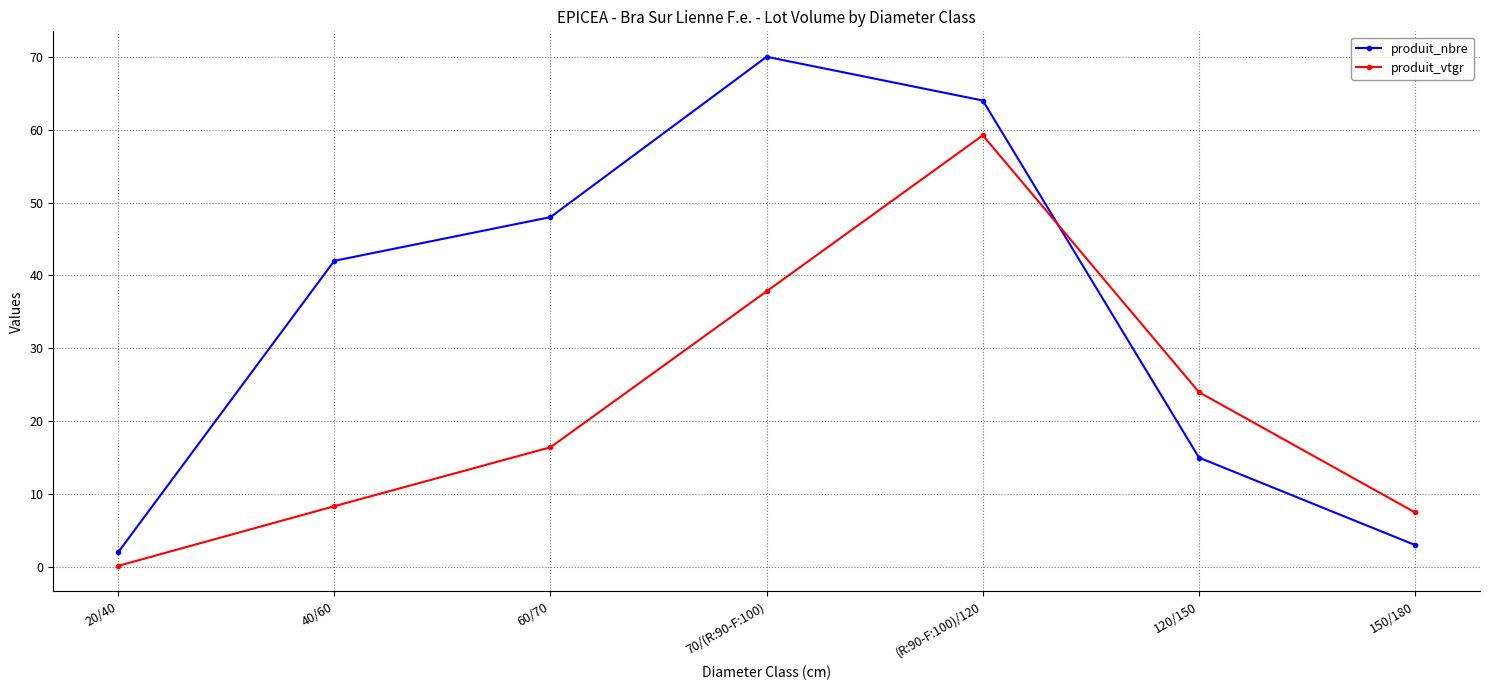

What is the value of the produit_vtgr point at the 5th from the left?

59.2